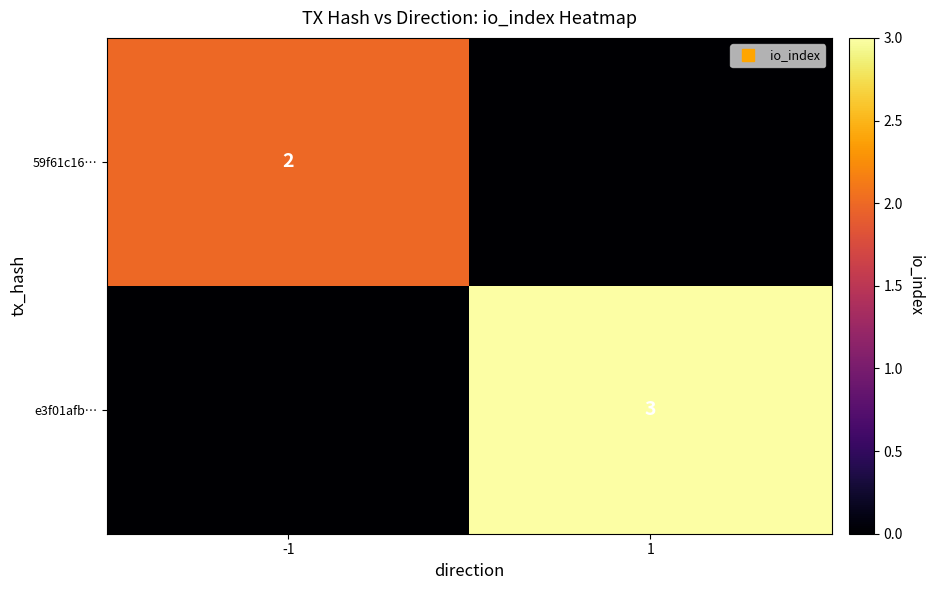

What is the maximum value shown in the chart?

3